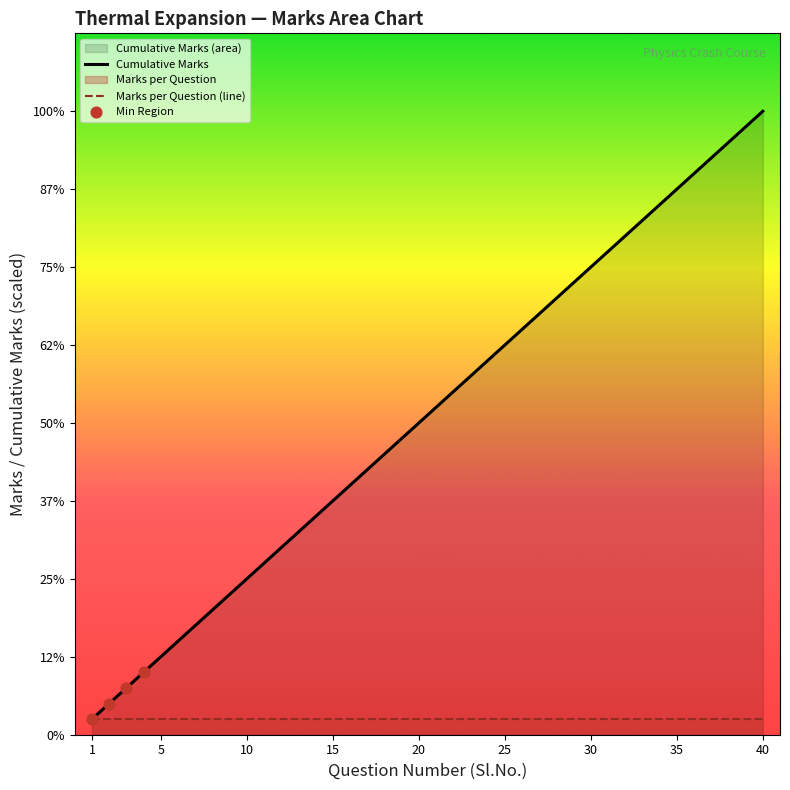

What is the change in value from 1 to 20?

+19